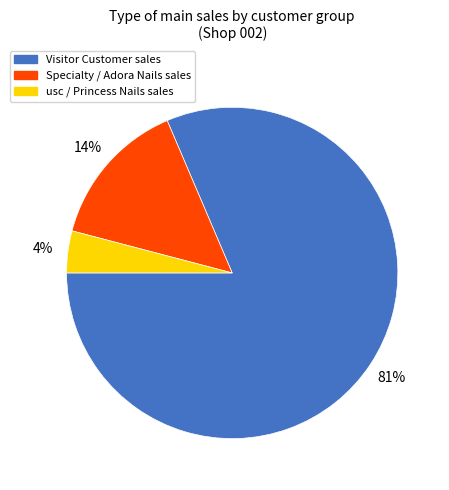

To the nearest percent, what is the average slice percentage?

33%